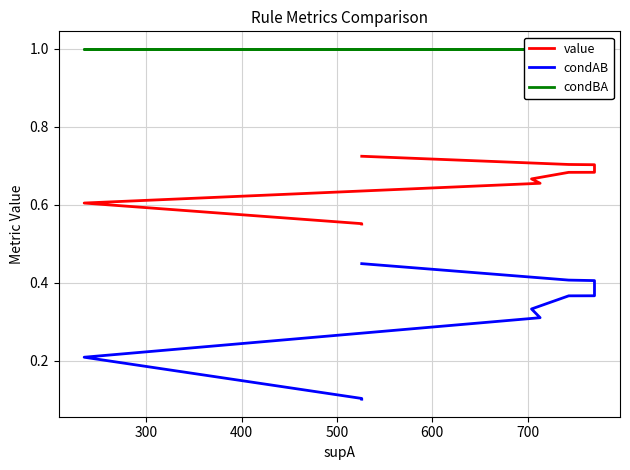

Which series has the largest total across all categories?

condBA